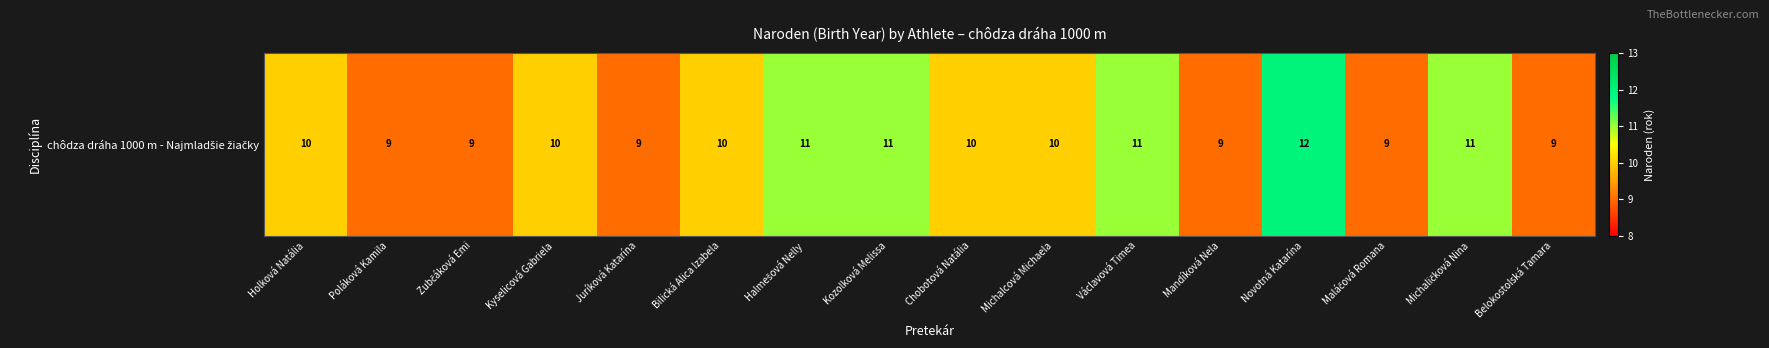

Approximately how many times larger is the value at Kyselicová Gabriela compared to Václavová Timea?

0.9